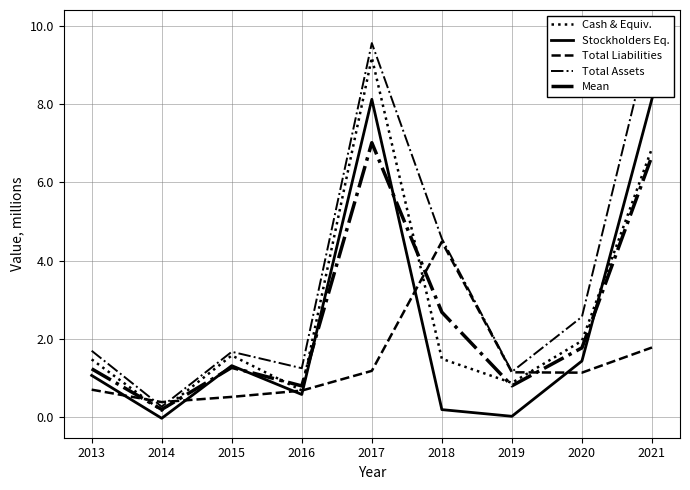

What is the value of the Total Assets point at the 8th from the left?

2.6